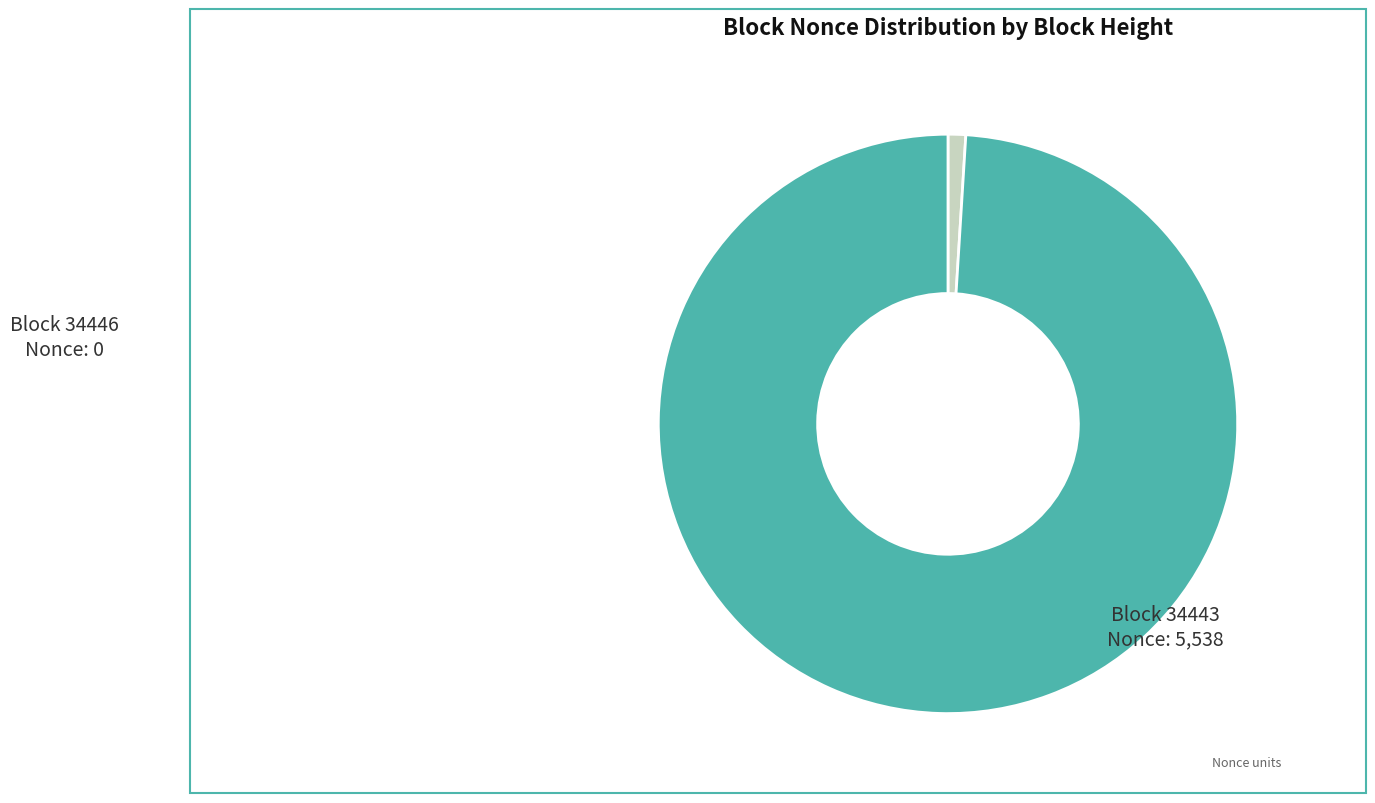

Count the number of slices in the pie.

2